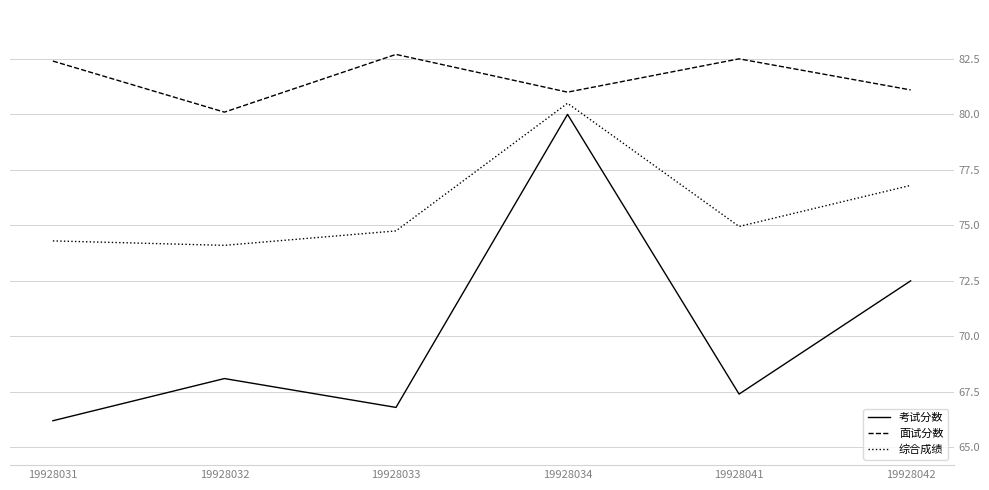

Which series has the widest spread of values?

考试分数